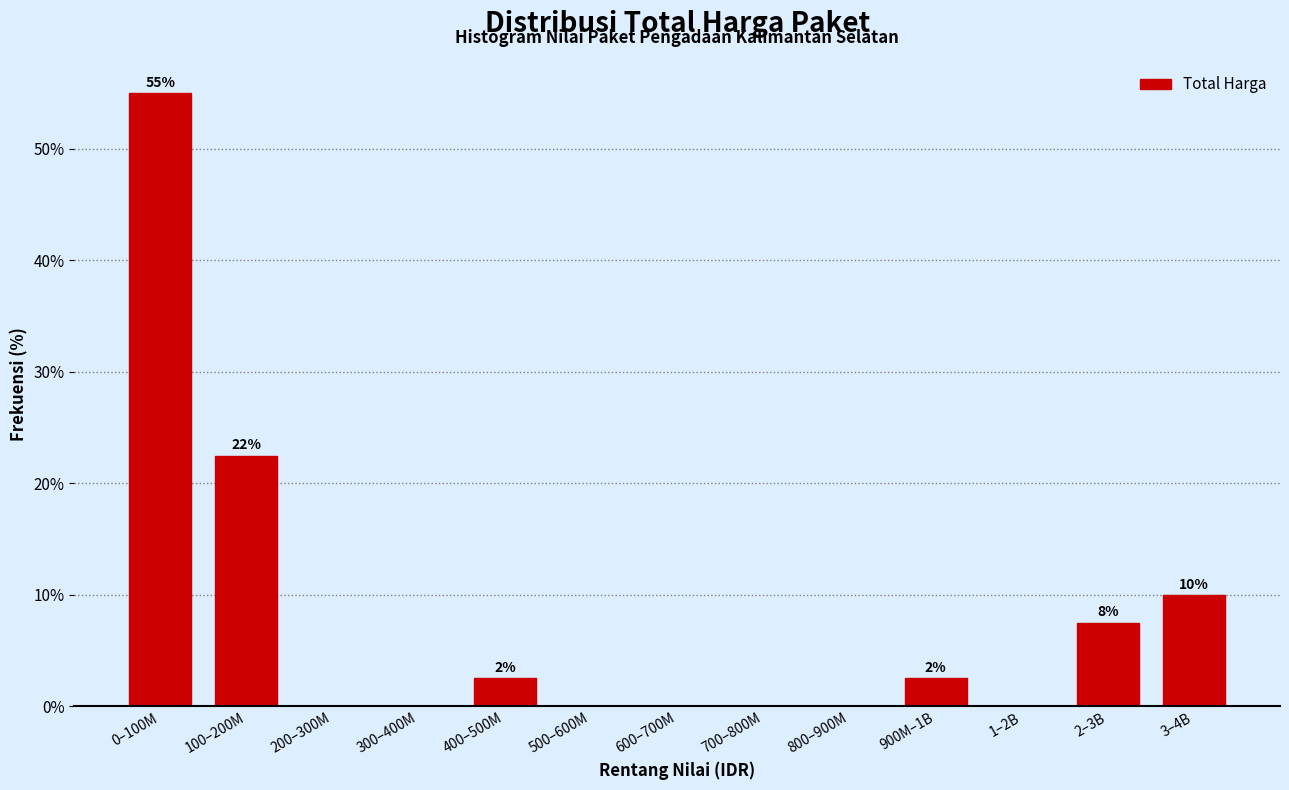

Reading left to right, list all the values displayed in this chart.

0–100M=55.0	100–200M=22.5	200–300M=0.0	300–400M=0.0	400–500M=2.5	500–600M=0.0	600–700M=0.0	700–800M=0.0	800–900M=0.0	900M–1B=2.5	1–2B=0.0	2–3B=7.5	3–4B=10.0